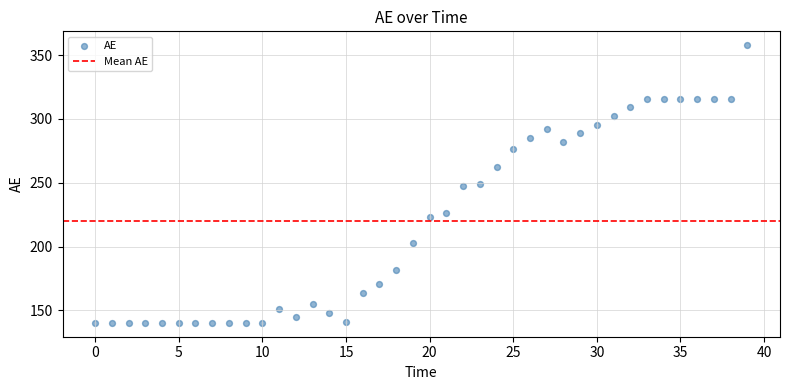

What is the range of Y values (max minus min)?

217.4